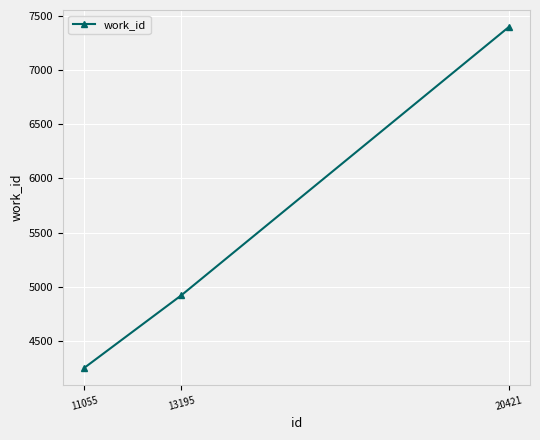

At which category does the chart reach its peak across all series?

20421